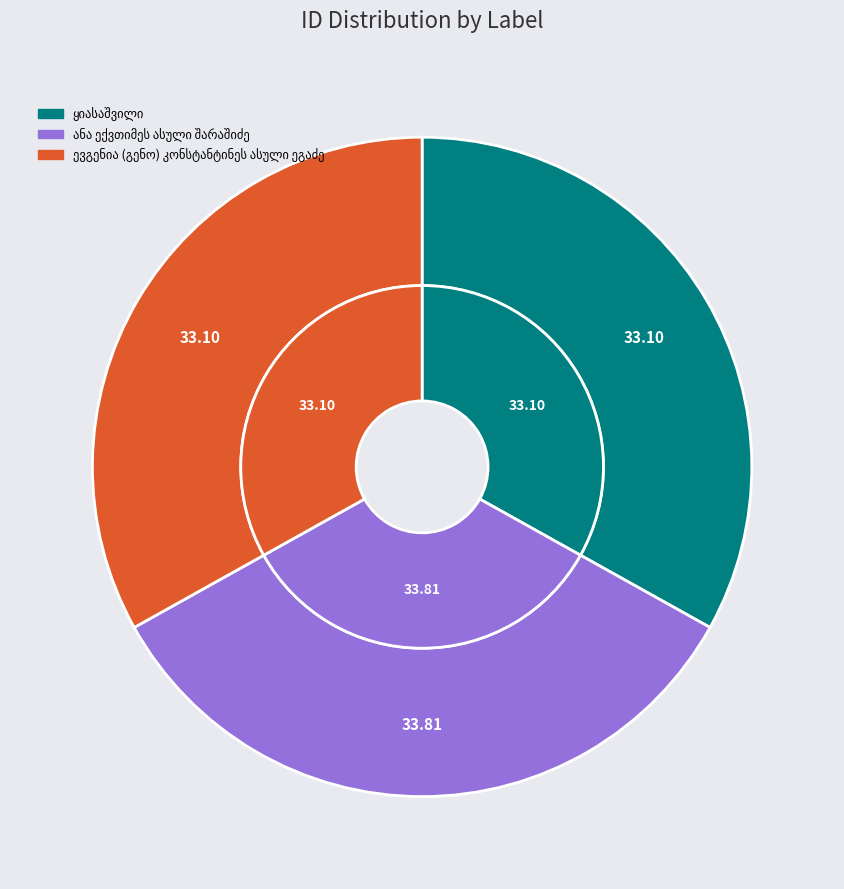

Which slice is the largest?

ანა ექვთიმეს ასული შარაშიძე